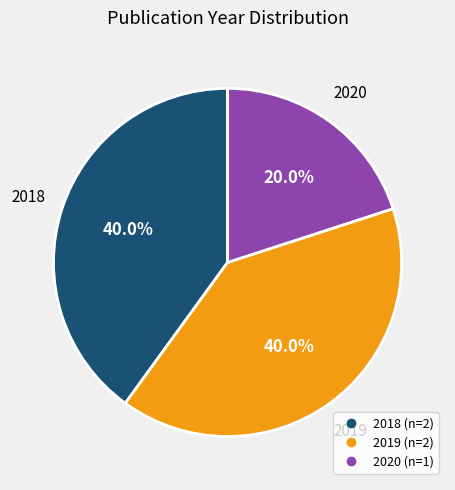

Does any single category account for the majority?

No